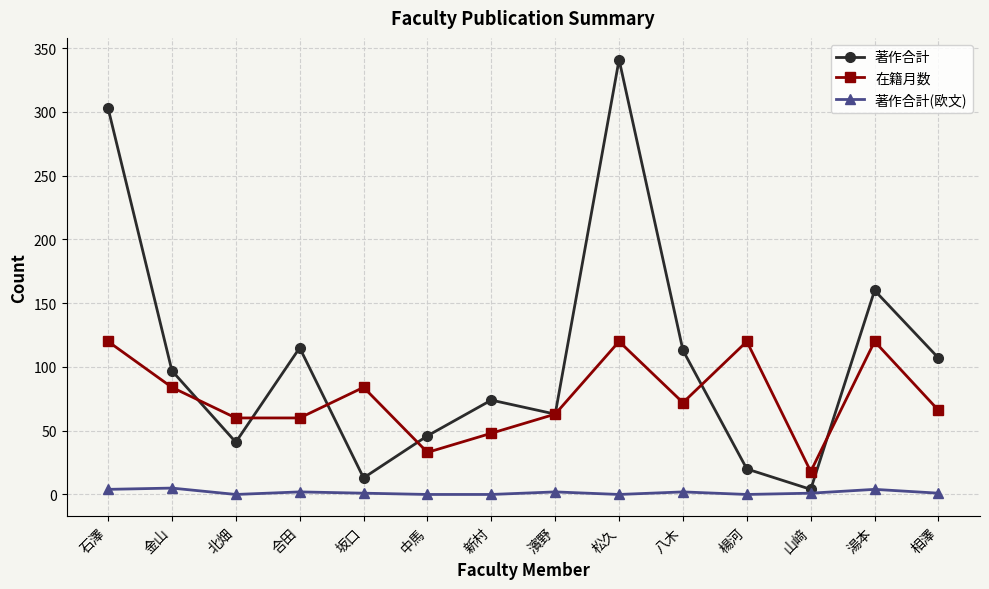

How many 著作合計(欧文) values are between 0 and 2?

11